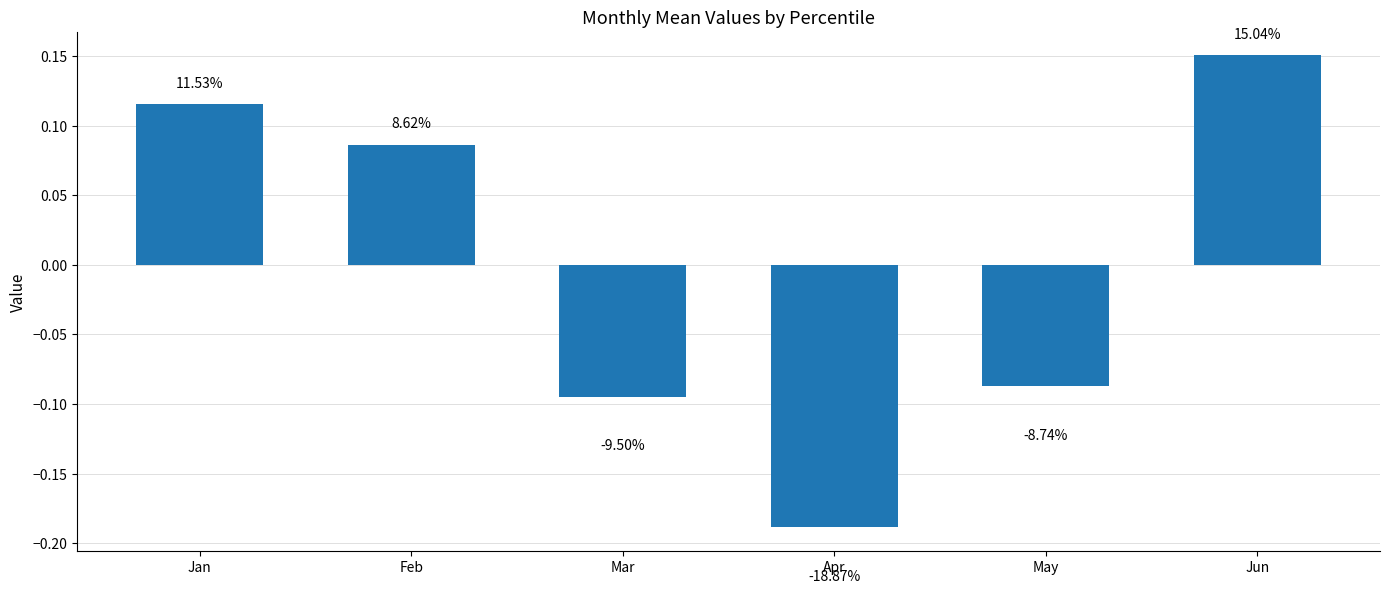

How many bars are there in total?

6